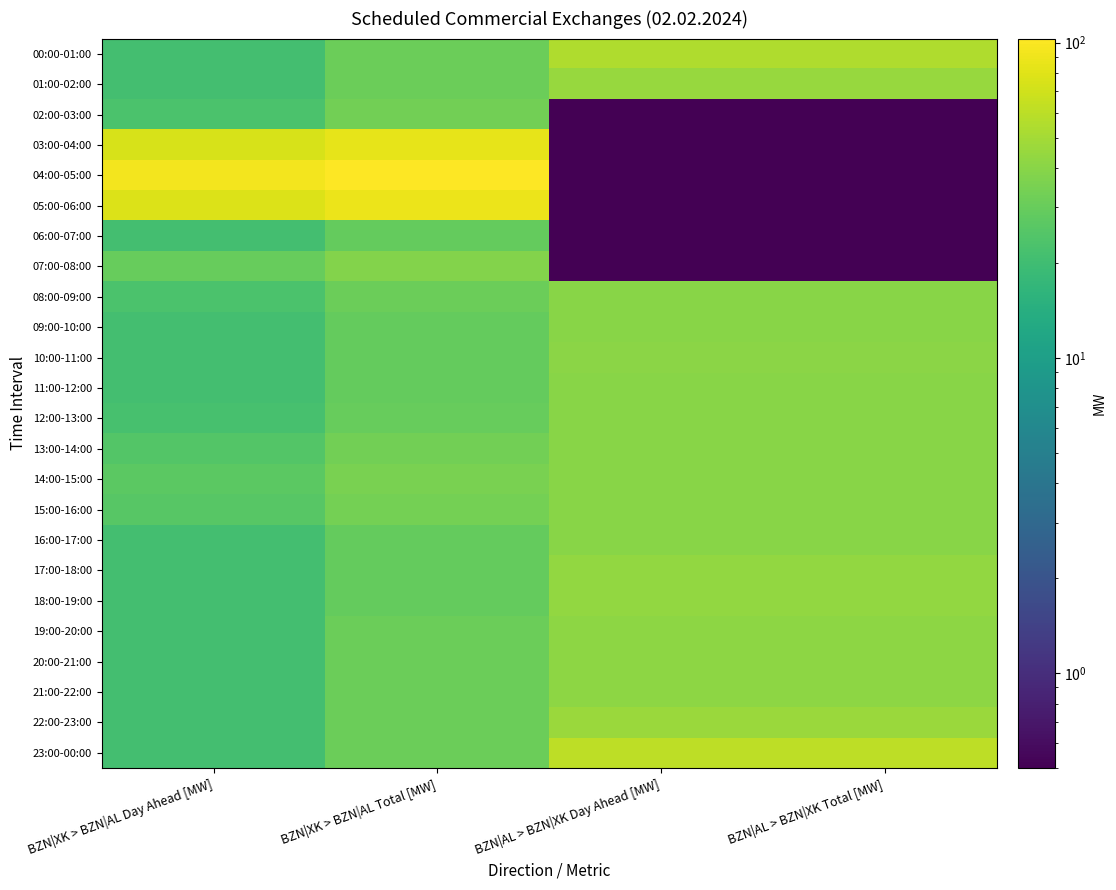

Reading left to right, list all the values displayed in this chart.

00:00-01:00: BZN|XK > BZN|AL Day Ahead [MW]=21.0	BZN|XK > BZN|AL Total [MW]=31.0	BZN|AL > BZN|XK Day Ahead [MW]=55.0	BZN|AL > BZN|XK Total [MW]=55.0
01:00-02:00: BZN|XK > BZN|AL Day Ahead [MW]=21.0	BZN|XK > BZN|AL Total [MW]=31.0	BZN|AL > BZN|XK Day Ahead [MW]=45.0	BZN|AL > BZN|XK Total [MW]=45.0
02:00-03:00: BZN|XK > BZN|AL Day Ahead [MW]=23.0	BZN|XK > BZN|AL Total [MW]=33.0	BZN|AL > BZN|XK Day Ahead [MW]=0.5	BZN|AL > BZN|XK Total [MW]=0.5
03:00-04:00: BZN|XK > BZN|AL Day Ahead [MW]=74.0	BZN|XK > BZN|AL Total [MW]=84.0	BZN|AL > BZN|XK Day Ahead [MW]=0.5	BZN|AL > BZN|XK Total [MW]=0.5
04:00-05:00: BZN|XK > BZN|AL Day Ahead [MW]=93.0	BZN|XK > BZN|AL Total [MW]=103.0	BZN|AL > BZN|XK Day Ahead [MW]=0.5	BZN|AL > BZN|XK Total [MW]=0.5
05:00-06:00: BZN|XK > BZN|AL Day Ahead [MW]=78.0	BZN|XK > BZN|AL Total [MW]=88.0	BZN|AL > BZN|XK Day Ahead [MW]=0.5	BZN|AL > BZN|XK Total [MW]=0.5
06:00-07:00: BZN|XK > BZN|AL Day Ahead [MW]=21.0	BZN|XK > BZN|AL Total [MW]=29.0	BZN|AL > BZN|XK Day Ahead [MW]=0.5	BZN|AL > BZN|XK Total [MW]=0.5
07:00-08:00: BZN|XK > BZN|AL Day Ahead [MW]=30.0	BZN|XK > BZN|AL Total [MW]=38.0	BZN|AL > BZN|XK Day Ahead [MW]=0.5	BZN|AL > BZN|XK Total [MW]=0.5
08:00-09:00: BZN|XK > BZN|AL Day Ahead [MW]=23.0	BZN|XK > BZN|AL Total [MW]=31.0	BZN|AL > BZN|XK Day Ahead [MW]=40.0	BZN|AL > BZN|XK Total [MW]=40.0
09:00-10:00: BZN|XK > BZN|AL Day Ahead [MW]=21.0	BZN|XK > BZN|AL Total [MW]=29.0	BZN|AL > BZN|XK Day Ahead [MW]=40.0	BZN|AL > BZN|XK Total [MW]=40.0
10:00-11:00: BZN|XK > BZN|AL Day Ahead [MW]=21.0	BZN|XK > BZN|AL Total [MW]=29.0	BZN|AL > BZN|XK Day Ahead [MW]=41.0	BZN|AL > BZN|XK Total [MW]=41.0
11:00-12:00: BZN|XK > BZN|AL Day Ahead [MW]=21.0	BZN|XK > BZN|AL Total [MW]=29.0	BZN|AL > BZN|XK Day Ahead [MW]=40.0	BZN|AL > BZN|XK Total [MW]=40.0
12:00-13:00: BZN|XK > BZN|AL Day Ahead [MW]=22.0	BZN|XK > BZN|AL Total [MW]=30.0	BZN|AL > BZN|XK Day Ahead [MW]=40.0	BZN|AL > BZN|XK Total [MW]=40.0
13:00-14:00: BZN|XK > BZN|AL Day Ahead [MW]=25.0	BZN|XK > BZN|AL Total [MW]=33.0	BZN|AL > BZN|XK Day Ahead [MW]=40.0	BZN|AL > BZN|XK Total [MW]=40.0
14:00-15:00: BZN|XK > BZN|AL Day Ahead [MW]=27.0	BZN|XK > BZN|AL Total [MW]=35.0	BZN|AL > BZN|XK Day Ahead [MW]=40.0	BZN|AL > BZN|XK Total [MW]=40.0
15:00-16:00: BZN|XK > BZN|AL Day Ahead [MW]=26.0	BZN|XK > BZN|AL Total [MW]=34.0	BZN|AL > BZN|XK Day Ahead [MW]=40.0	BZN|AL > BZN|XK Total [MW]=40.0
16:00-17:00: BZN|XK > BZN|AL Day Ahead [MW]=21.0	BZN|XK > BZN|AL Total [MW]=29.0	BZN|AL > BZN|XK Day Ahead [MW]=40.0	BZN|AL > BZN|XK Total [MW]=40.0
17:00-18:00: BZN|XK > BZN|AL Day Ahead [MW]=21.0	BZN|XK > BZN|AL Total [MW]=29.0	BZN|AL > BZN|XK Day Ahead [MW]=43.0	BZN|AL > BZN|XK Total [MW]=43.0
18:00-19:00: BZN|XK > BZN|AL Day Ahead [MW]=21.0	BZN|XK > BZN|AL Total [MW]=29.0	BZN|AL > BZN|XK Day Ahead [MW]=43.0	BZN|AL > BZN|XK Total [MW]=43.0
19:00-20:00: BZN|XK > BZN|AL Day Ahead [MW]=21.0	BZN|XK > BZN|AL Total [MW]=31.0	BZN|AL > BZN|XK Day Ahead [MW]=42.0	BZN|AL > BZN|XK Total [MW]=42.0
20:00-21:00: BZN|XK > BZN|AL Day Ahead [MW]=21.0	BZN|XK > BZN|AL Total [MW]=31.0	BZN|AL > BZN|XK Day Ahead [MW]=42.0	BZN|AL > BZN|XK Total [MW]=42.0
21:00-22:00: BZN|XK > BZN|AL Day Ahead [MW]=21.0	BZN|XK > BZN|AL Total [MW]=31.0	BZN|AL > BZN|XK Day Ahead [MW]=42.0	BZN|AL > BZN|XK Total [MW]=42.0
22:00-23:00: BZN|XK > BZN|AL Day Ahead [MW]=21.0	BZN|XK > BZN|AL Total [MW]=31.0	BZN|AL > BZN|XK Day Ahead [MW]=46.0	BZN|AL > BZN|XK Total [MW]=46.0
23:00-00:00: BZN|XK > BZN|AL Day Ahead [MW]=21.0	BZN|XK > BZN|AL Total [MW]=31.0	BZN|AL > BZN|XK Day Ahead [MW]=60.0	BZN|AL > BZN|XK Total [MW]=60.0